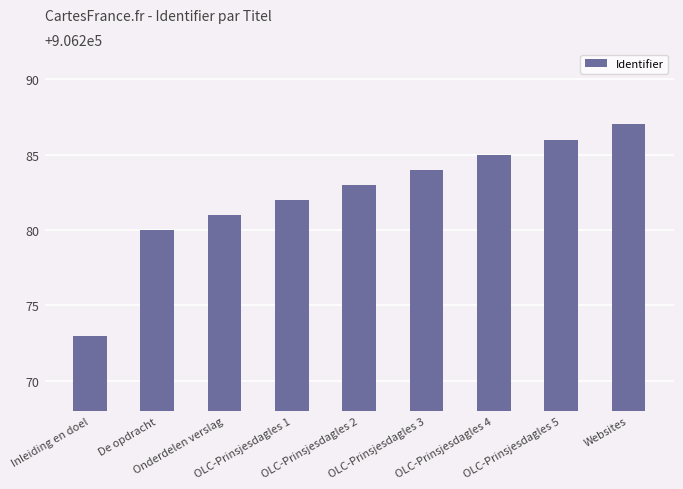

What is the ratio of the value at Onderdelen verslag to the value at De opdracht?

1.0